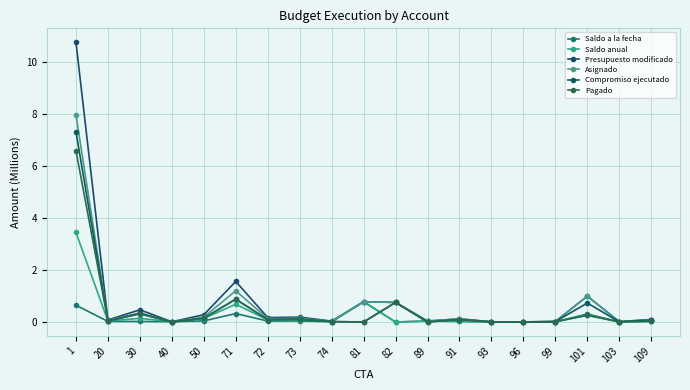

Rank the categories by Compromiso ejecutado value from lowest to highest.

40, 81, 89, 96, 93, 103, 99, 74, 20, 109, 72, 91, 73, 50, 30, 101, 82, 71, 1